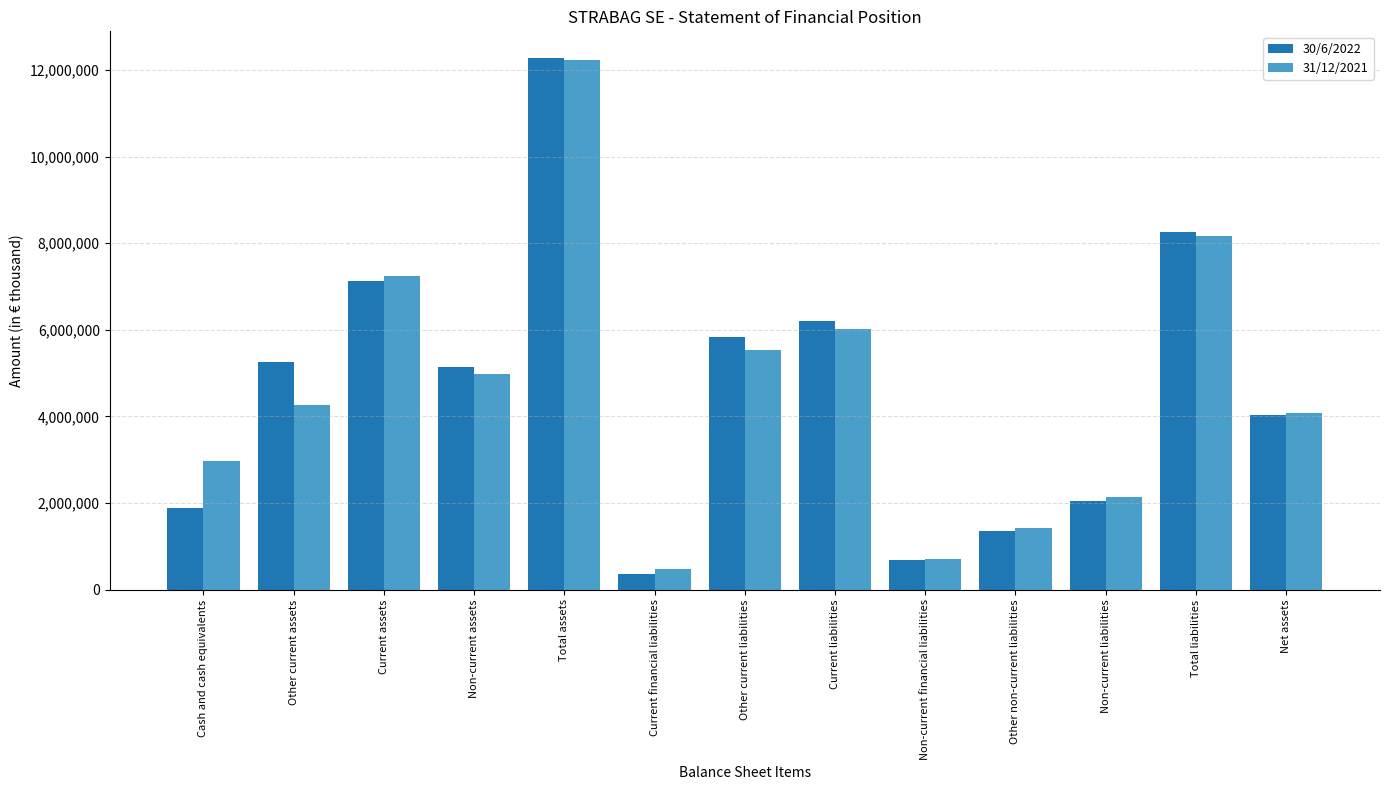

What is the sum of all 30/6/2022 values?

60467754